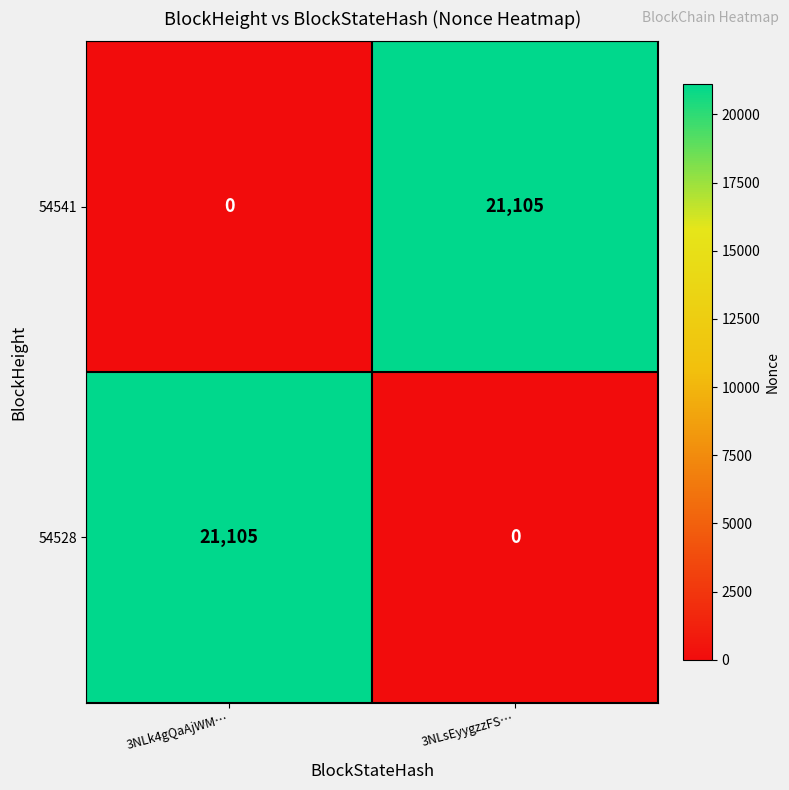

At how many categories does at least one series exceed 2281?

2